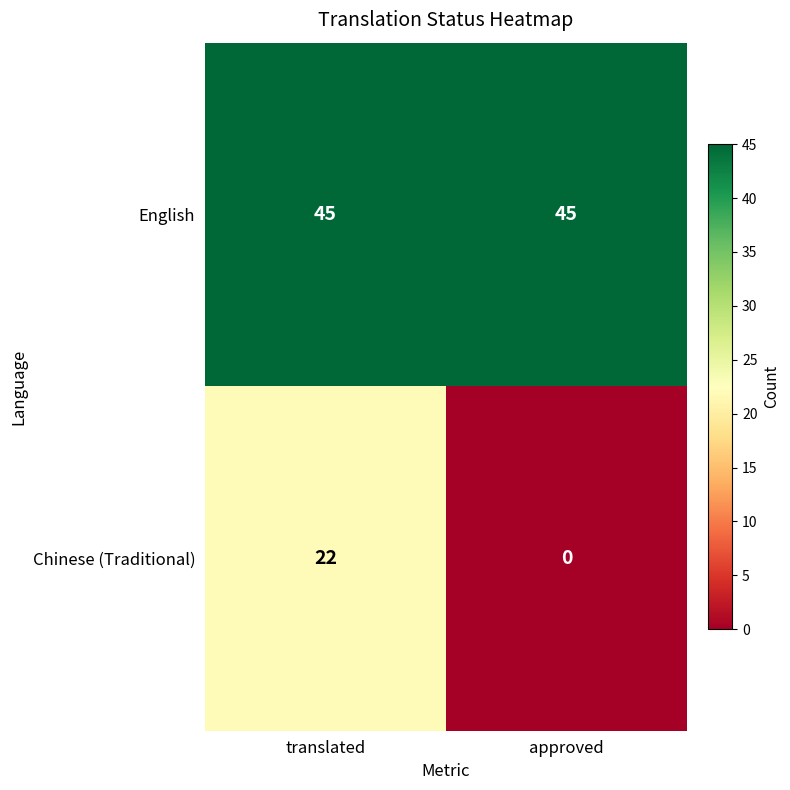

Which series has the largest range (max minus min)?

Chinese (Traditional)